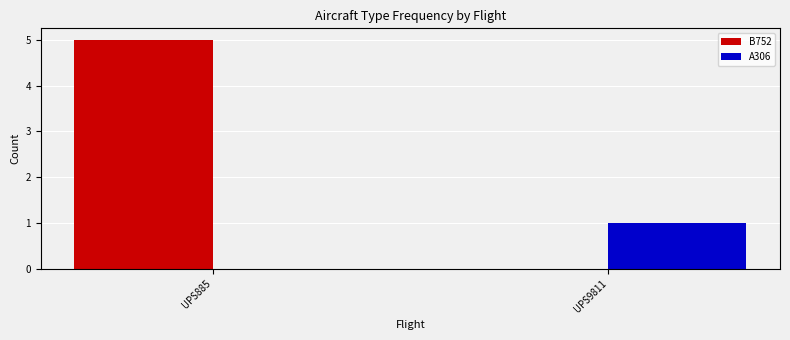

At which label is B752 closest to 2?

UPS9811